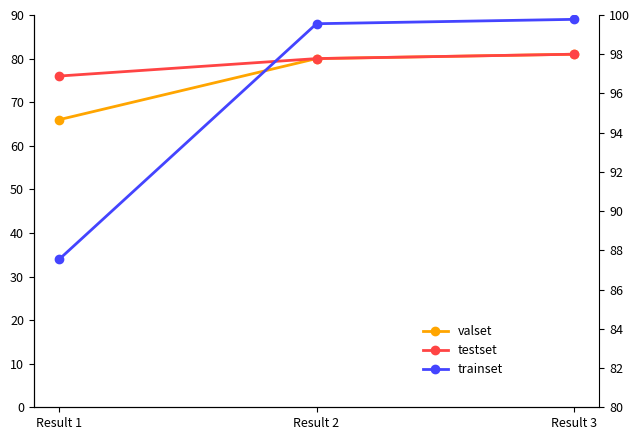

Reading right to left, transcribe all the data shown in this chart.

valset: 81	80	66
testset: 81	80	76
trainset: 89	88	34